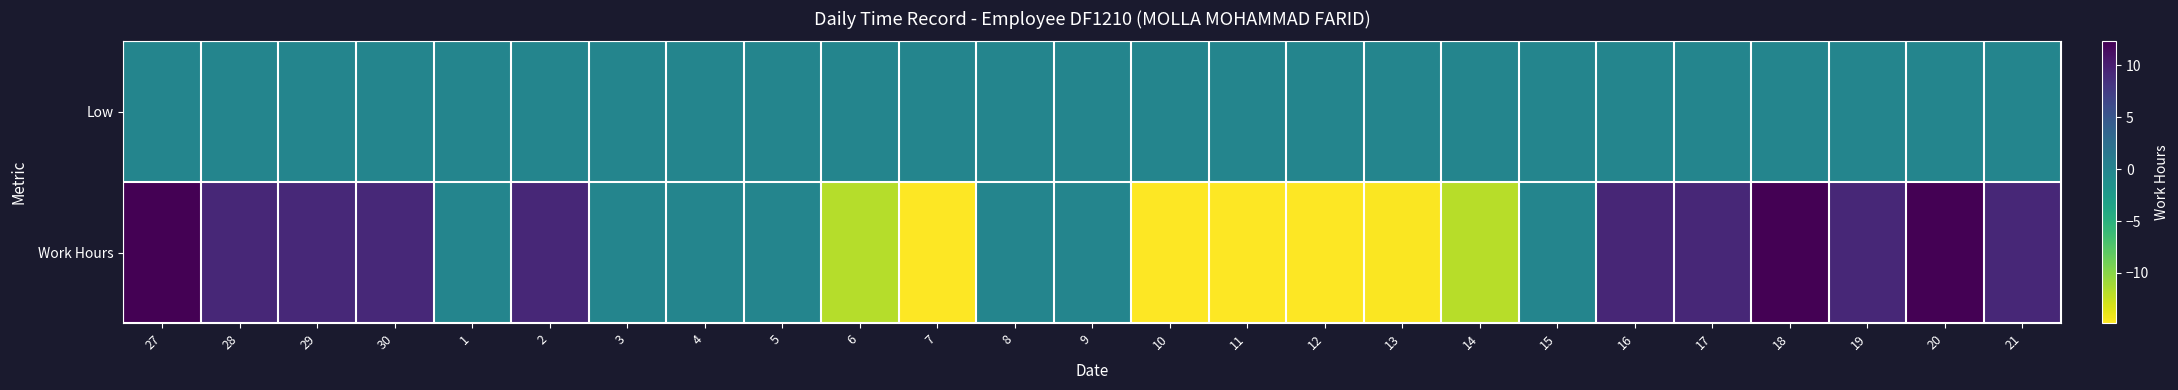

Reading left to right, extract all data points from this chart.

Low: 27=0.0	28=0.0	29=0.0	30=0.0	1=0.0	2=0.0	3=0.0	4=0.0	5=0.0	6=0.0	7=0.0	8=0.0	9=0.0	10=0.0	11=0.0	12=0.0	13=0.0	14=0.0	15=0.0	16=0.0	17=0.0	18=0.0	19=0.0	20=0.0	21=0.0
Work Hours: 27=12.2	28=9.2	29=9.2	30=9.2	1=0.0	2=9.2	3=0.0	4=0.0	5=0.0	6=-11.8	7=-14.8	8=0.0	9=0.0	10=-14.8	11=-14.8	12=-14.8	13=-14.7	14=-11.9	15=0.0	16=9.4	17=9.3	18=12.3	19=9.3	20=12.2	21=9.2